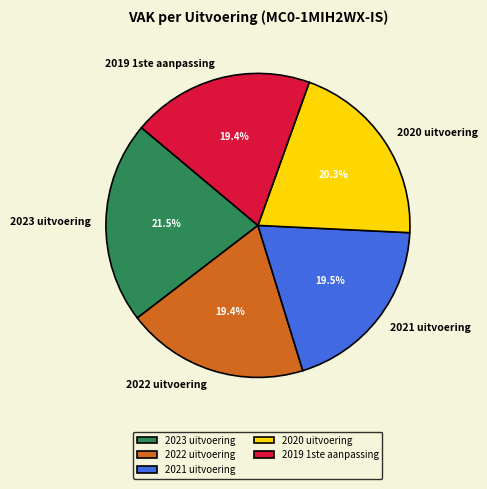

Which slice is the largest?

2023 uitvoering